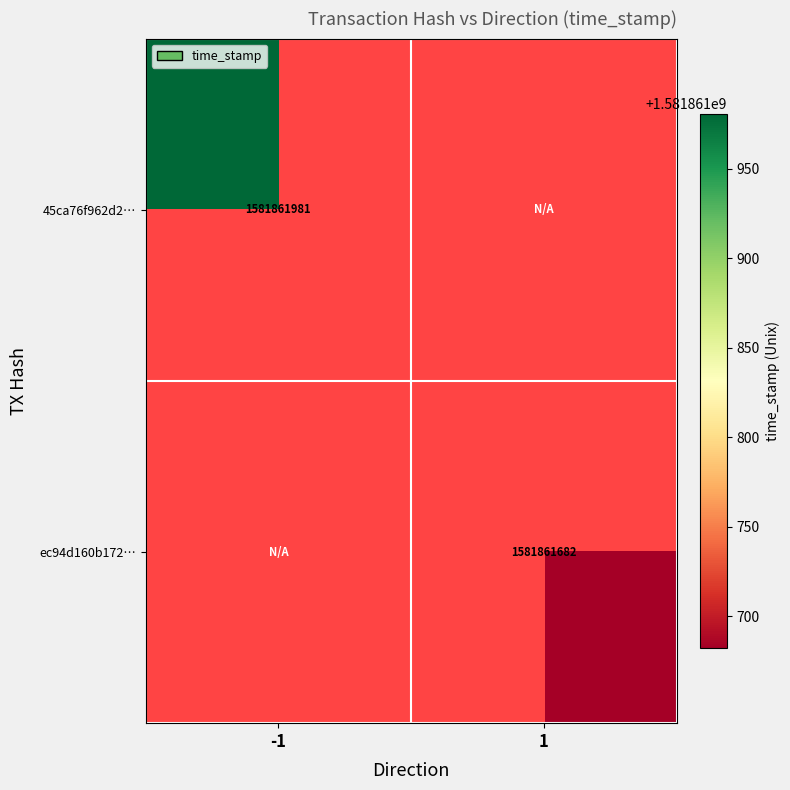

Rank the series at 1 from lowest to highest value.

45ca76f962d2e8a2a00418357145868b2630353, ec94d160b172f9eb4098dc42f897a47c835c216